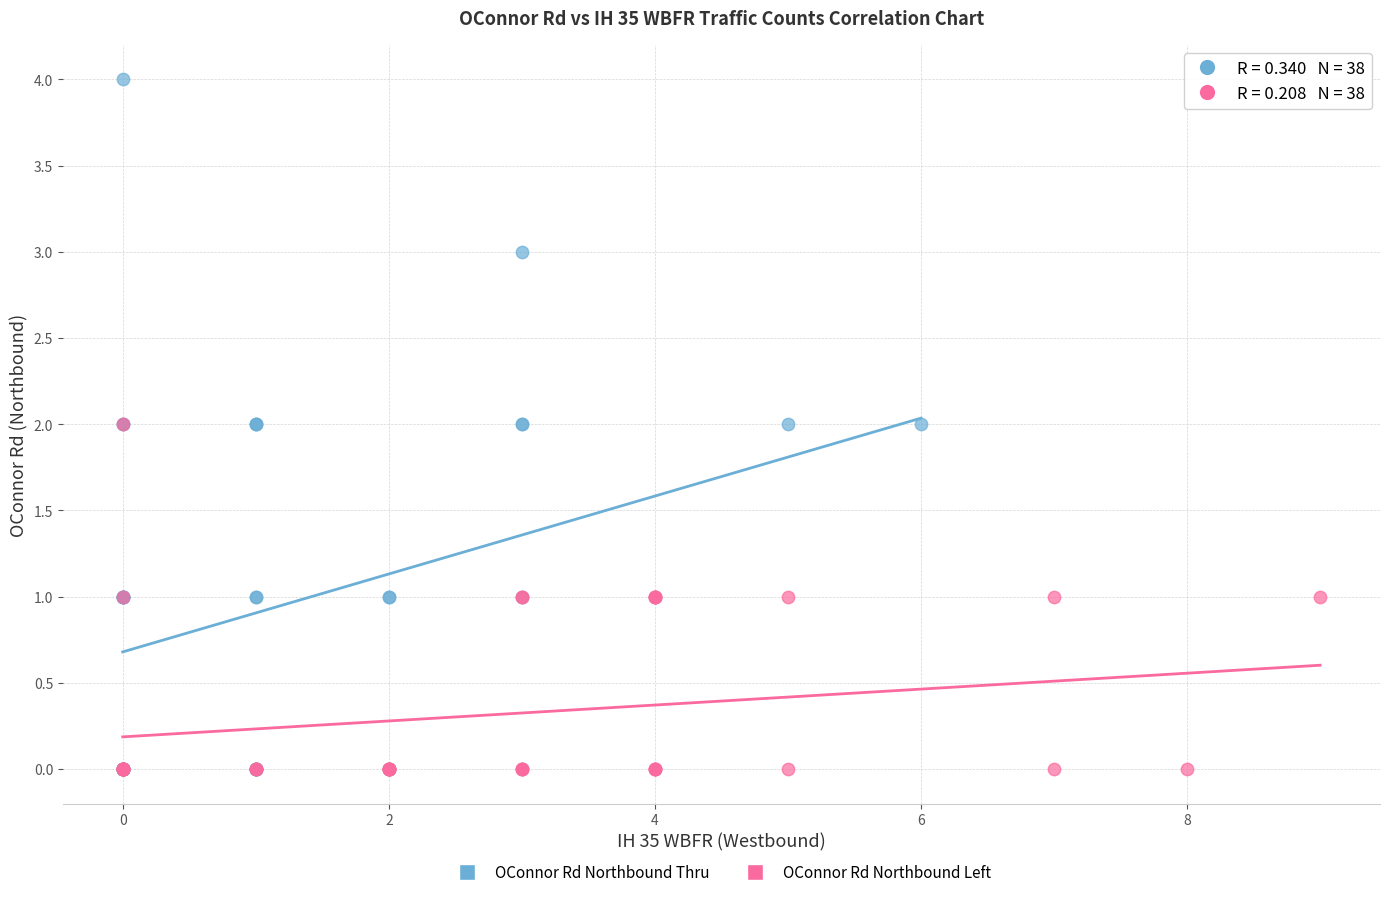

Which series contains the highest Y value?

OConnor Rd Northbound Thru